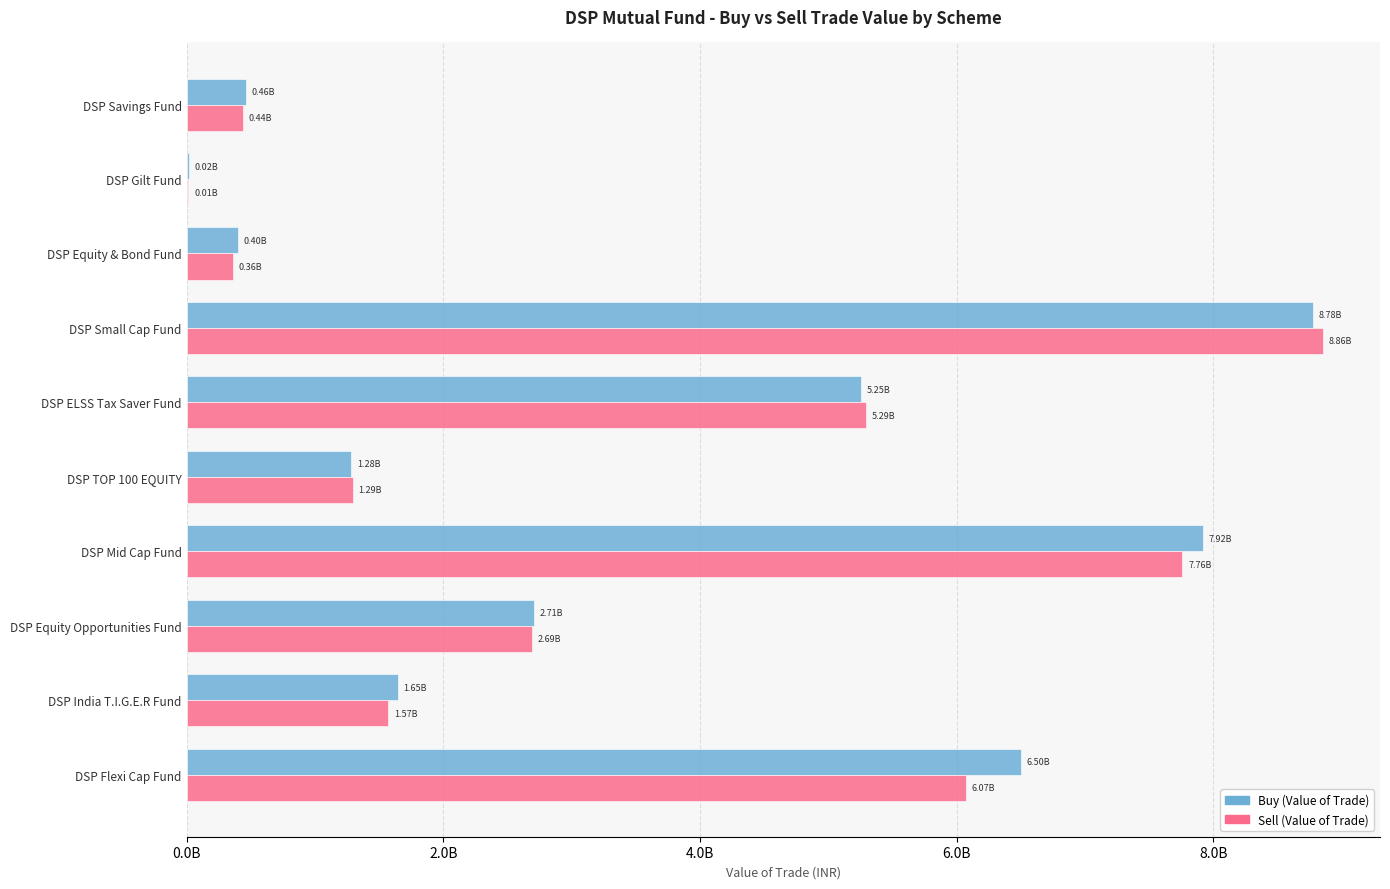

What position from the right is DSP Gilt Fund?

2